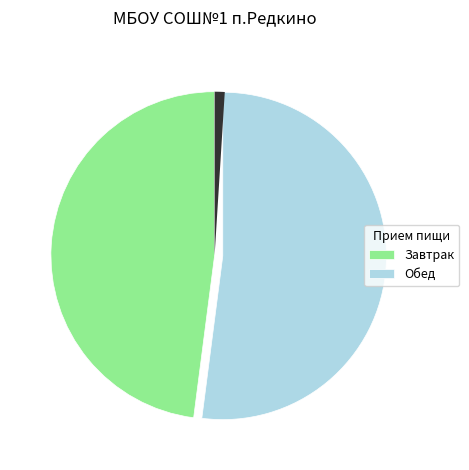

What is the ratio of the value at Завтрак to the value at Обед?

0.9